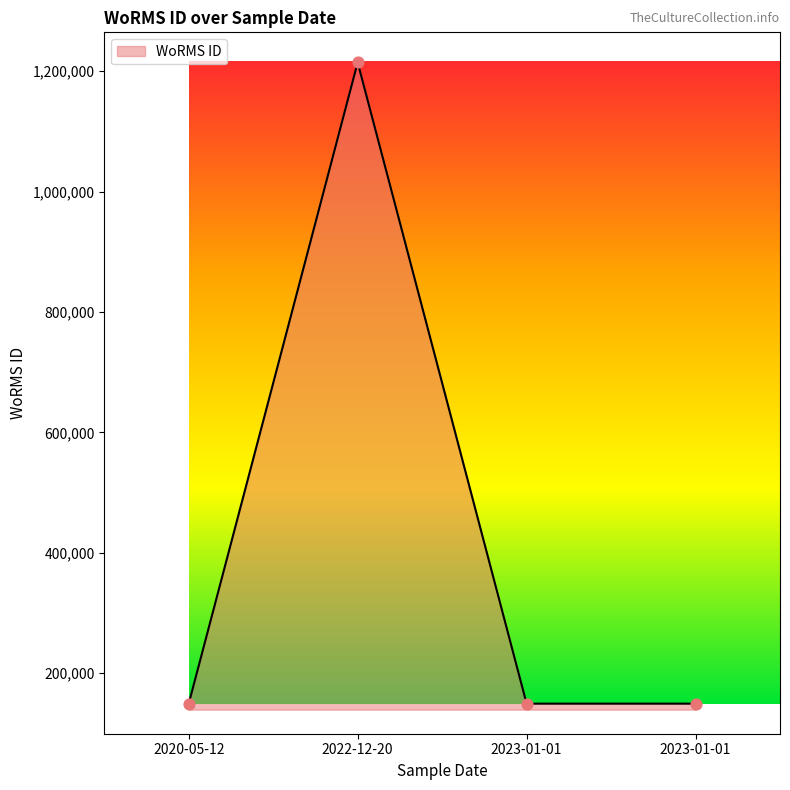

Between 2022-12-20 and 2023-01-01, which is larger?

2022-12-20